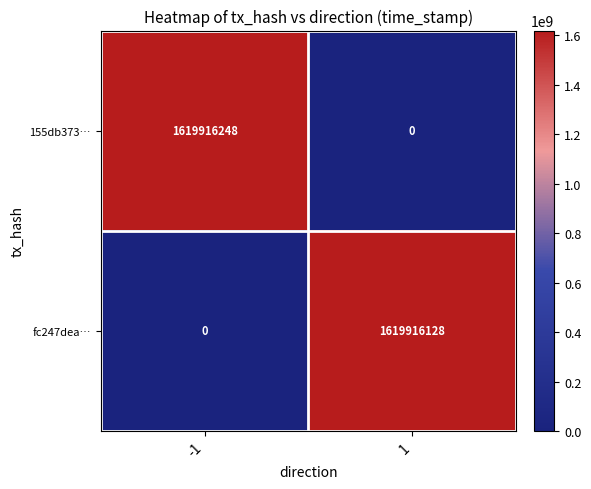

Is the value of 155db373… at 1 greater than the value of fc247dea… at 1?

No